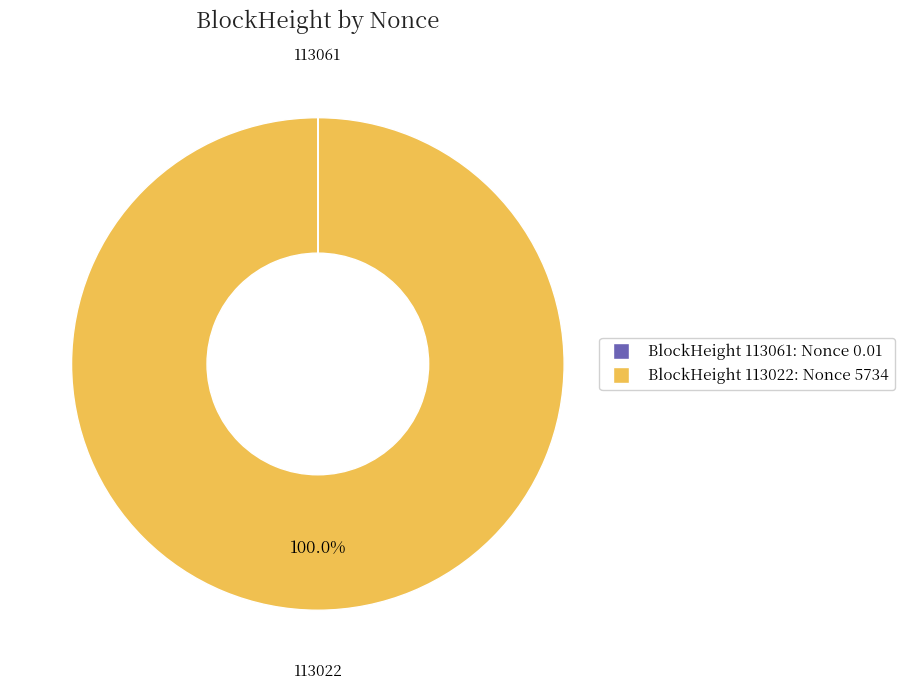

Is there a majority slice in this chart?

Yes